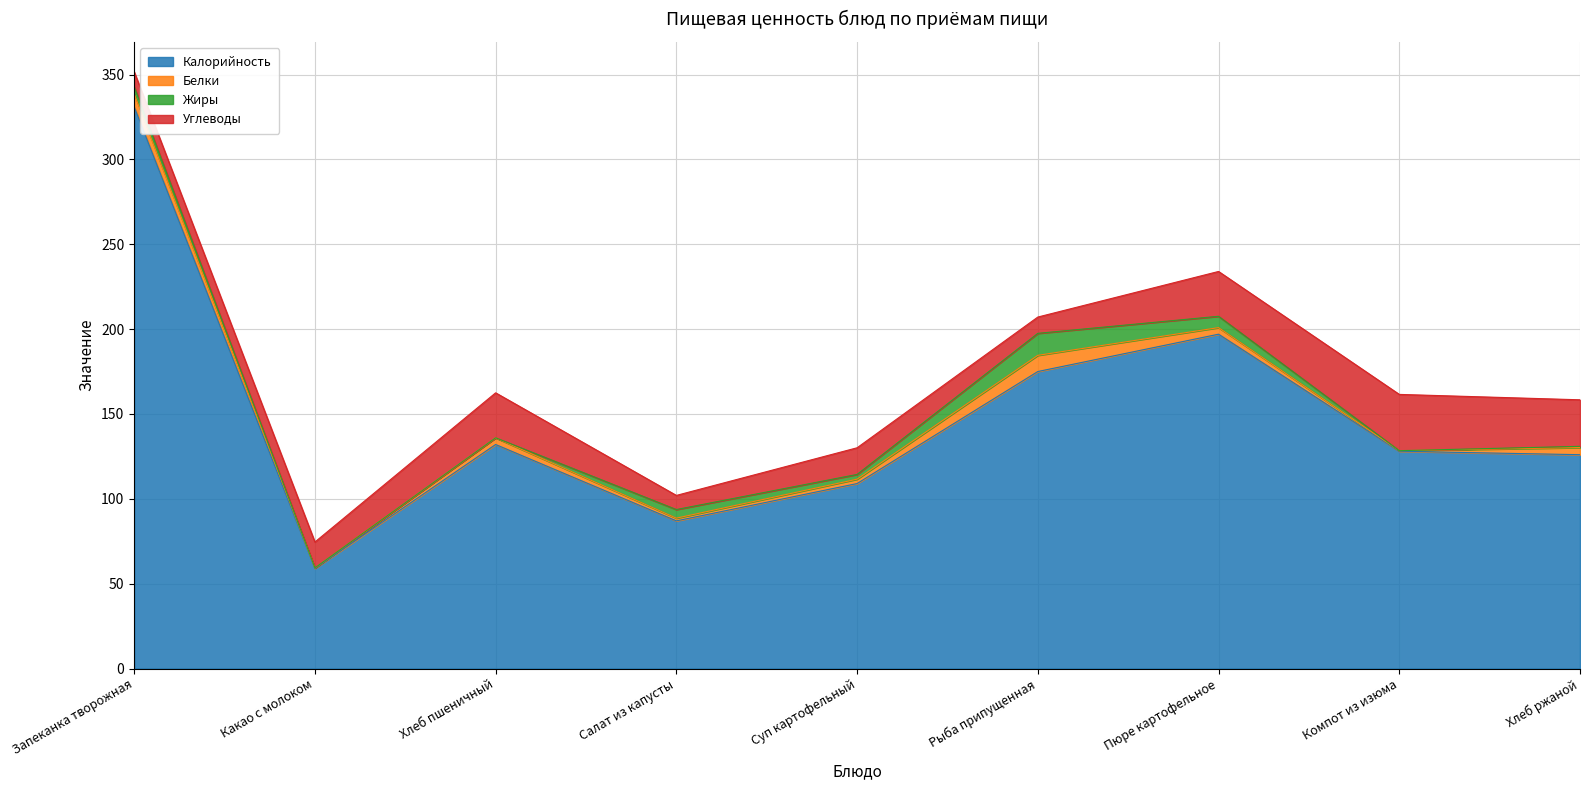

What position from the right is Рыба припущенная?

4